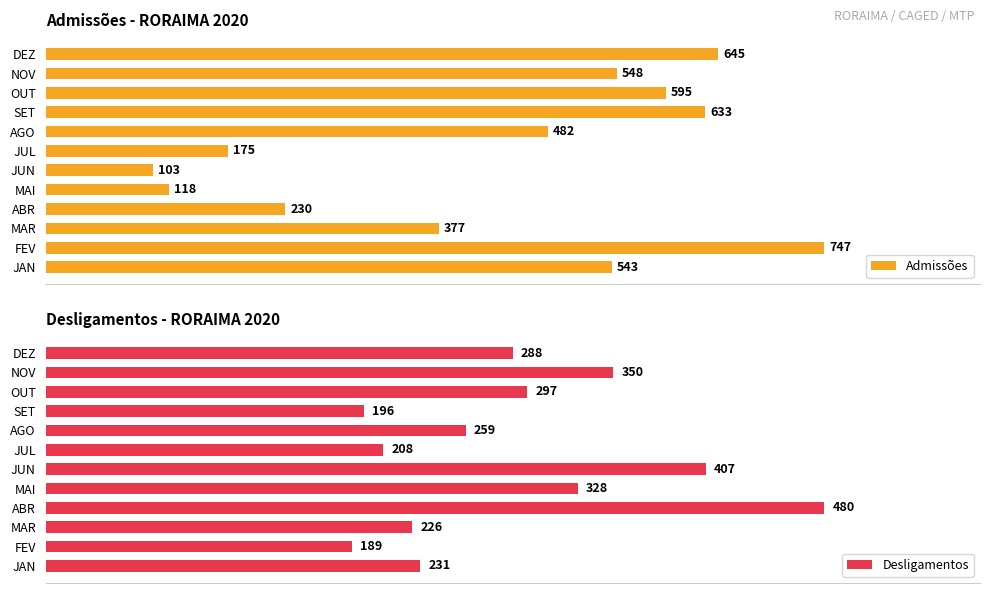

At how many categories does at least one series exceed 628?

3